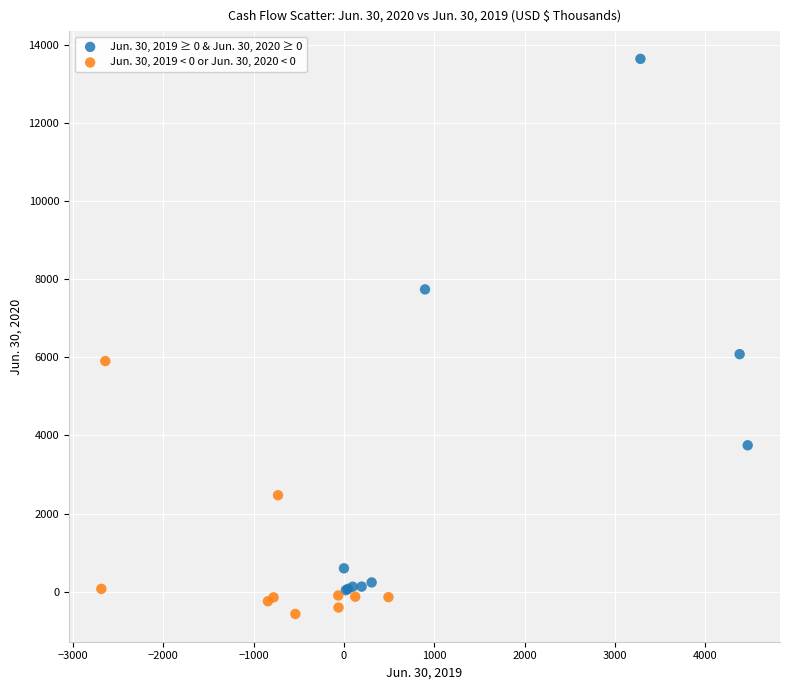

Which series has the largest Y range (max minus min)?

Jun. 30, 2019 ≥ 0 & Jun. 30, 2020 ≥ 0